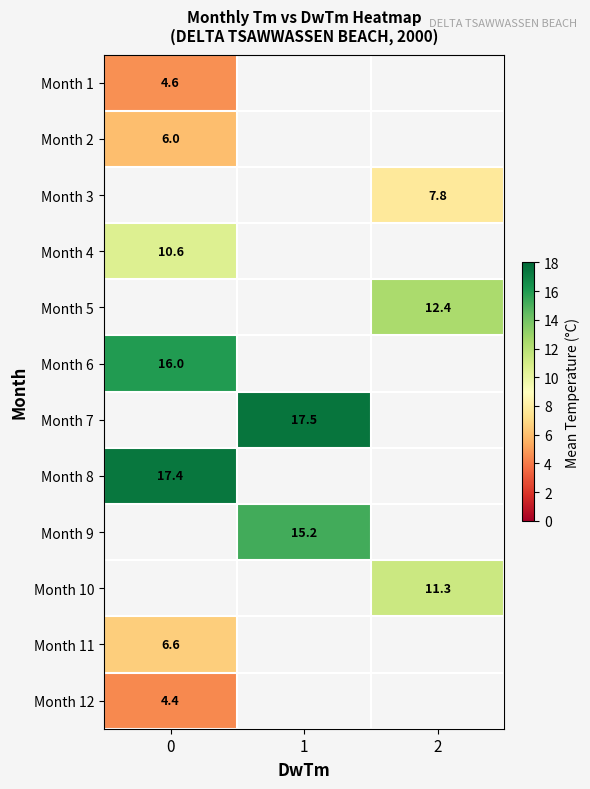

True or false: Month 9 has a value of 15.2 at 1.

True